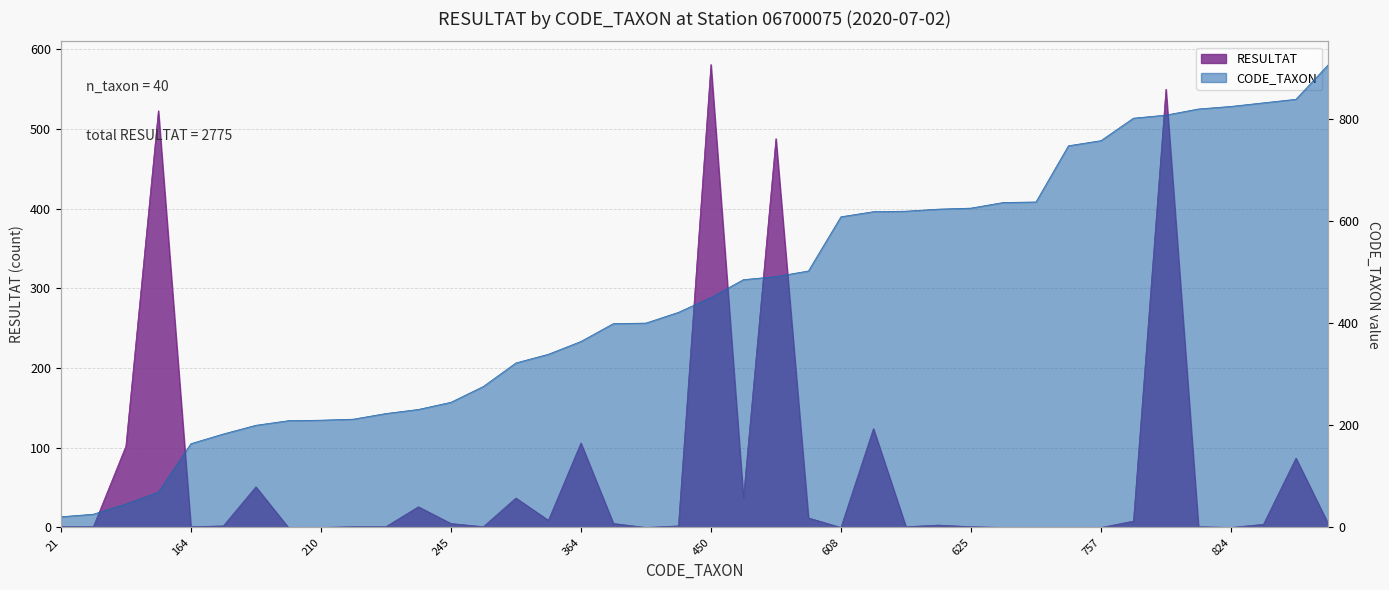

How many data points in RESULTAT are above 3?

19